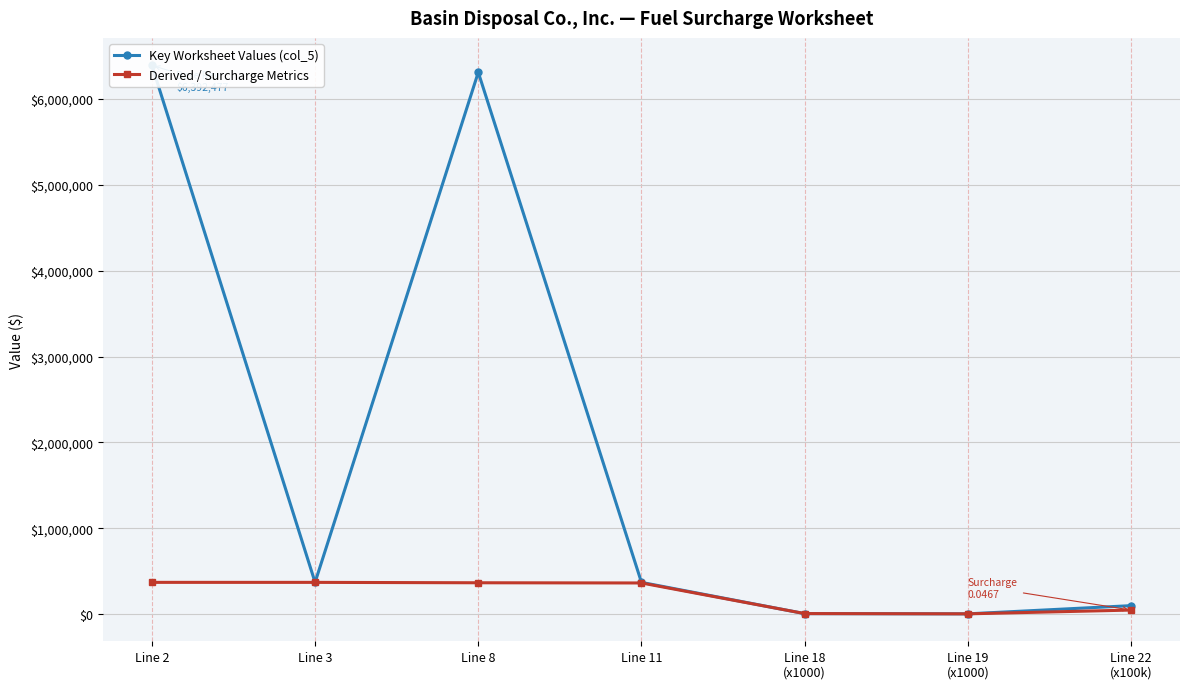

What is the total value across all series at Line 8?

6675914.4